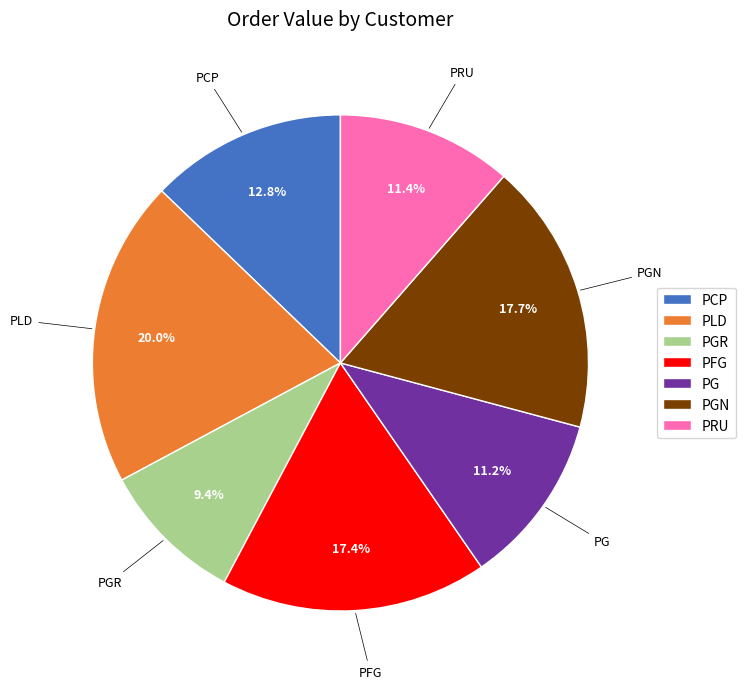

Combined, do PG and PLD account for over 50%?

No